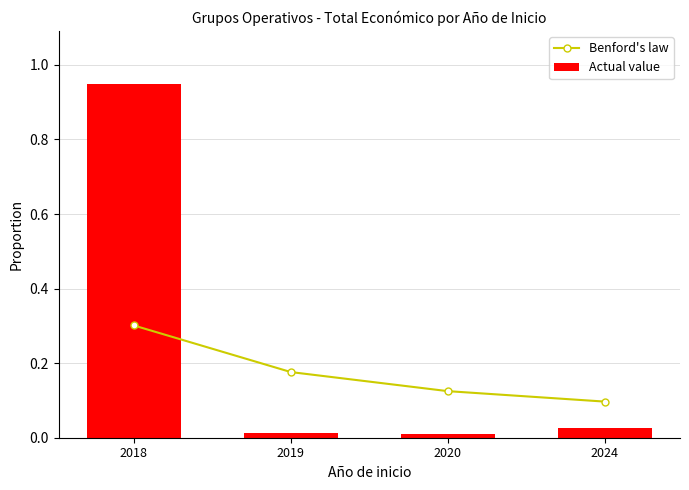

List the series in order of their overall mean, lowest first.

Benford's law, Actual value